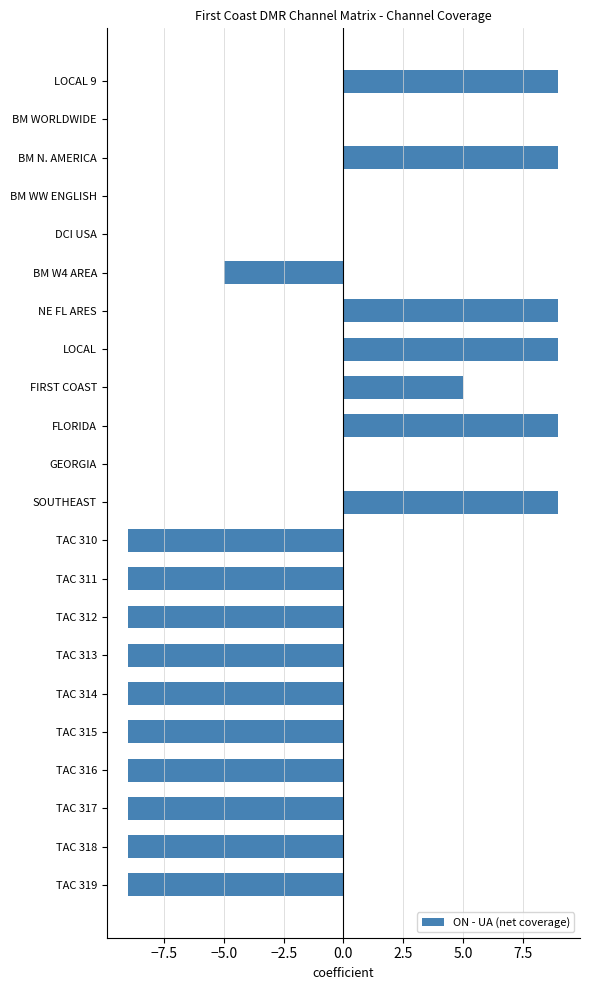

True or false: the data shows 0 at GEORGIA.

True